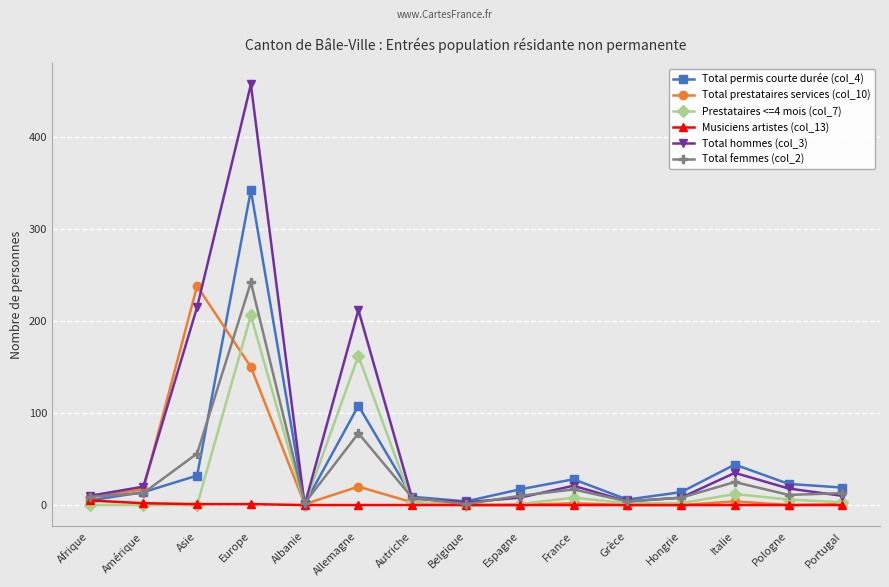

Is it true that Total prestataires services (col_10) equals 333 at Asie?

False